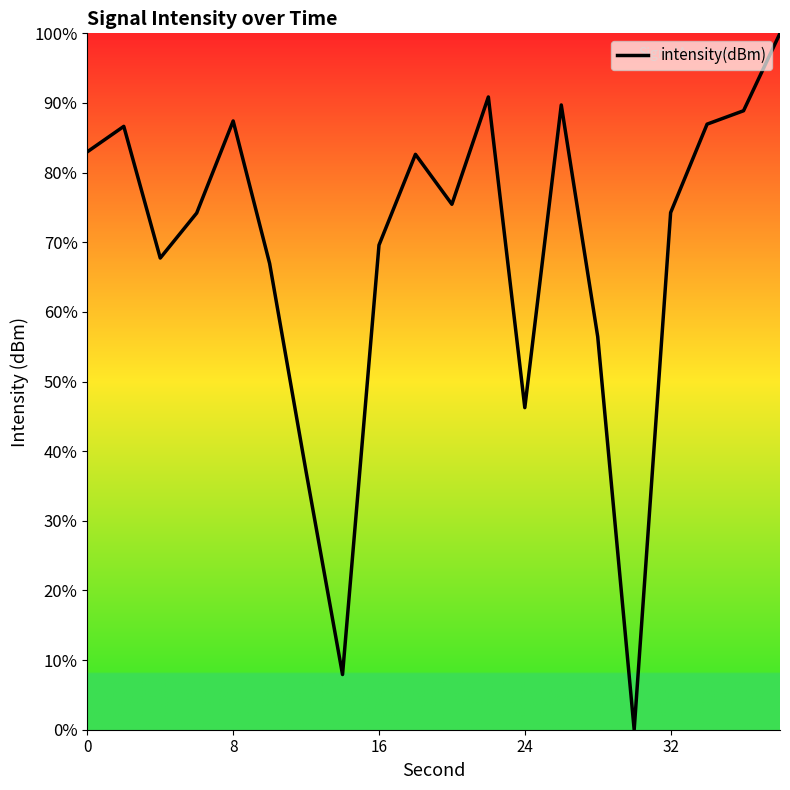

What is the greatest value displayed?

100.0